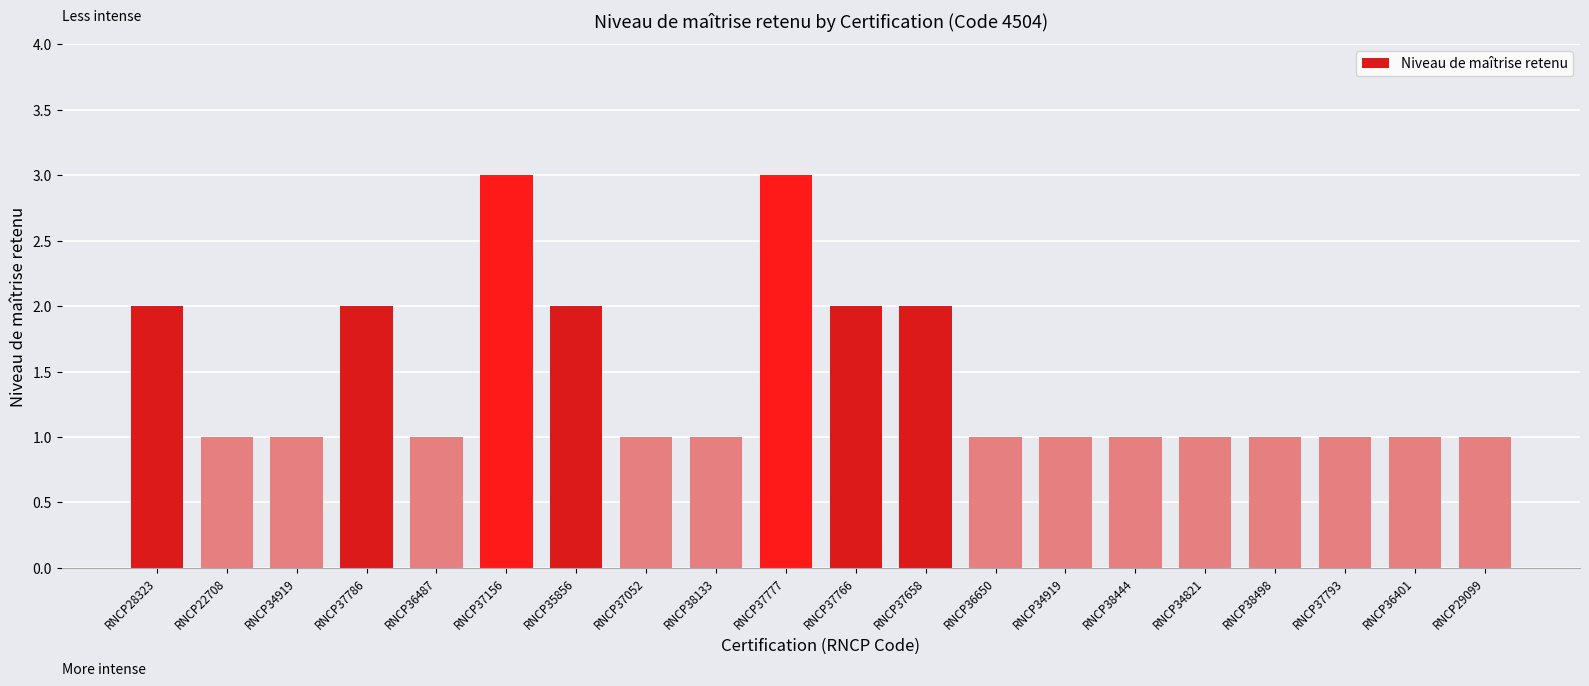

Reading right to left, transcribe all the data shown in this chart.

RNCP29099=1	RNCP36401=1	RNCP37793=1	RNCP38498=1	RNCP34821=1	RNCP38444=1	RNCP34919=1	RNCP36650=1	RNCP37658=2	RNCP37766=2	RNCP37777=3	RNCP38133=1	RNCP37052=1	RNCP35856=2	RNCP37156=3	RNCP36487=1	RNCP37786=2	RNCP34919=1	RNCP22708=1	RNCP28323=2